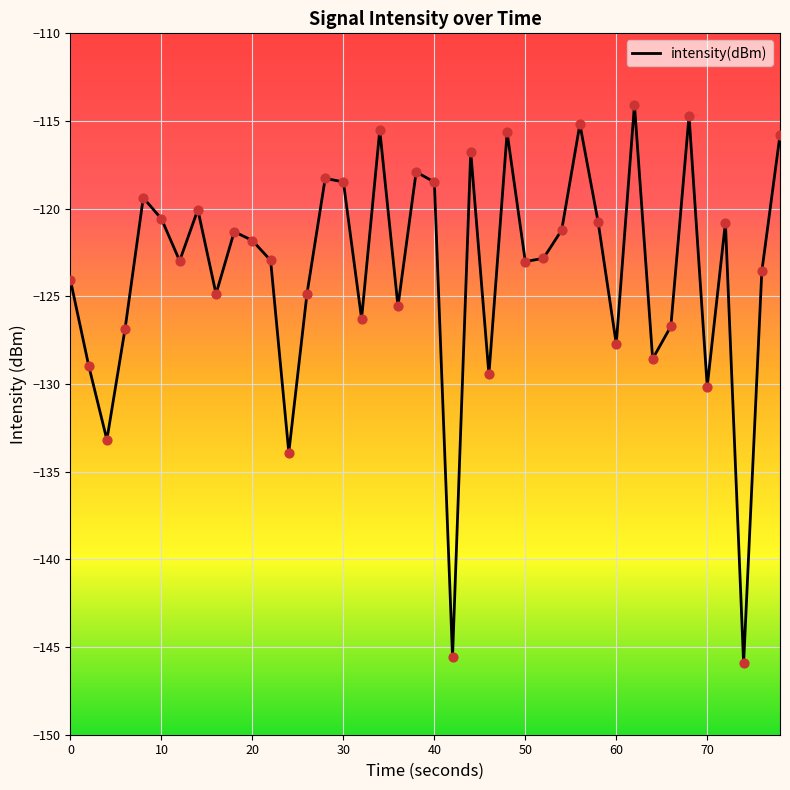

What is the greatest value displayed?

-114.1